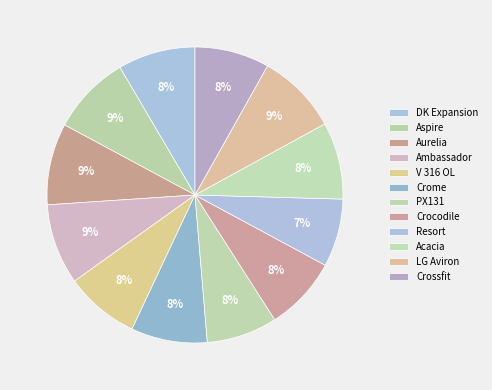

To the nearest percent, what portion does Crocodile represent?

8%